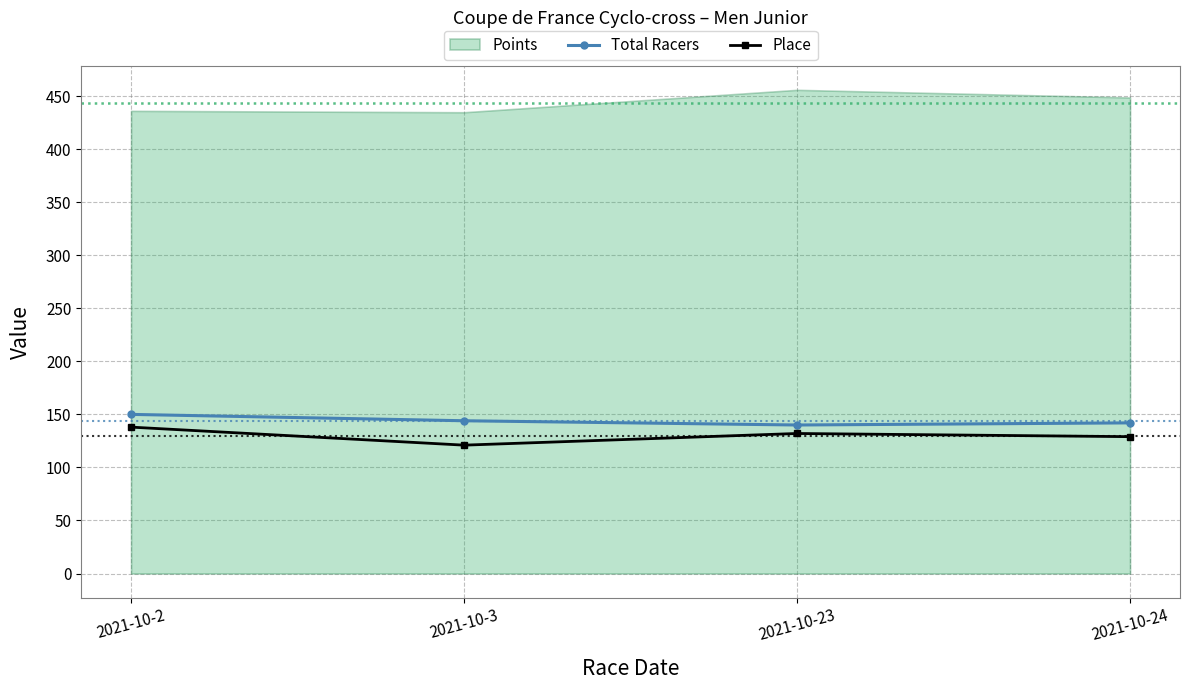

At which label does Total Racers first exceed 144?

2021-10-2